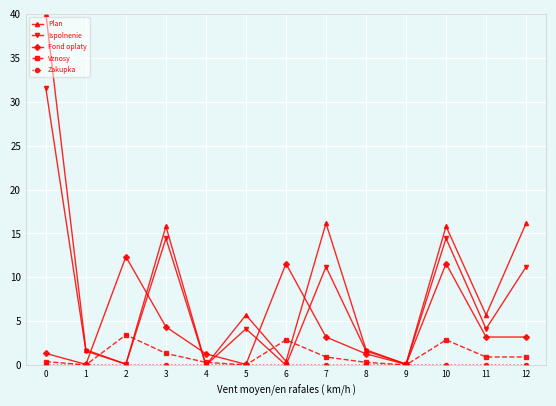

Count the number of categories in the chart.

13